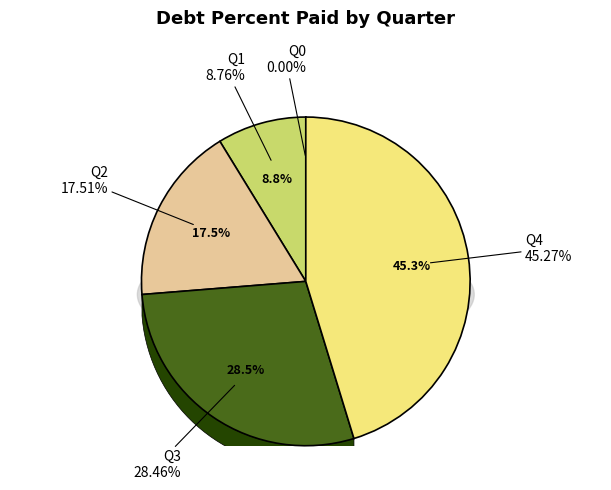

How many slices are in this pie chart?

5